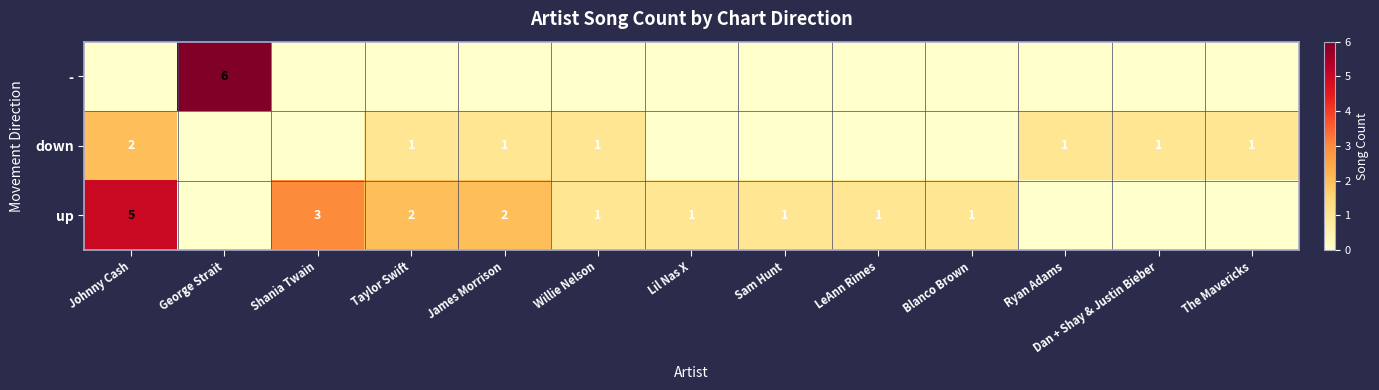

True or false: up has a value of 1 at Willie Nelson.

True